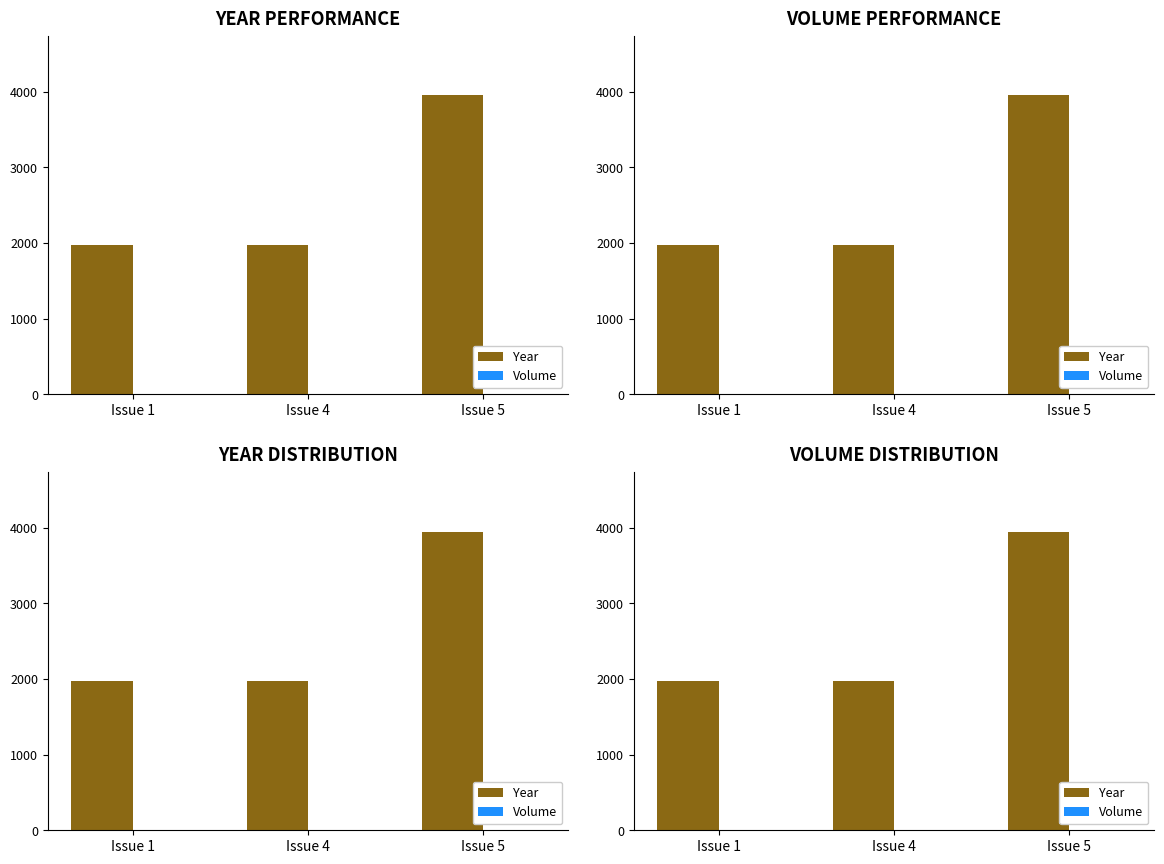

Between Issue 1 and Issue 4, which series saw the biggest shift?

Year